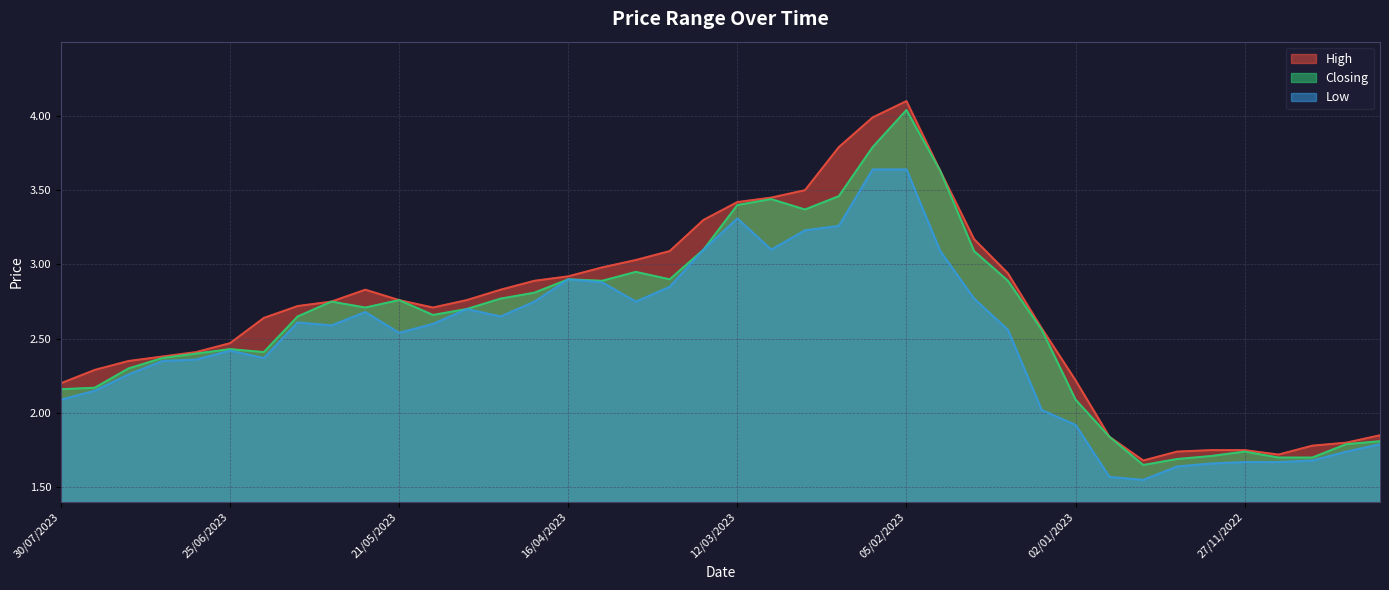

True or false: High and Closing cross at least once.

False